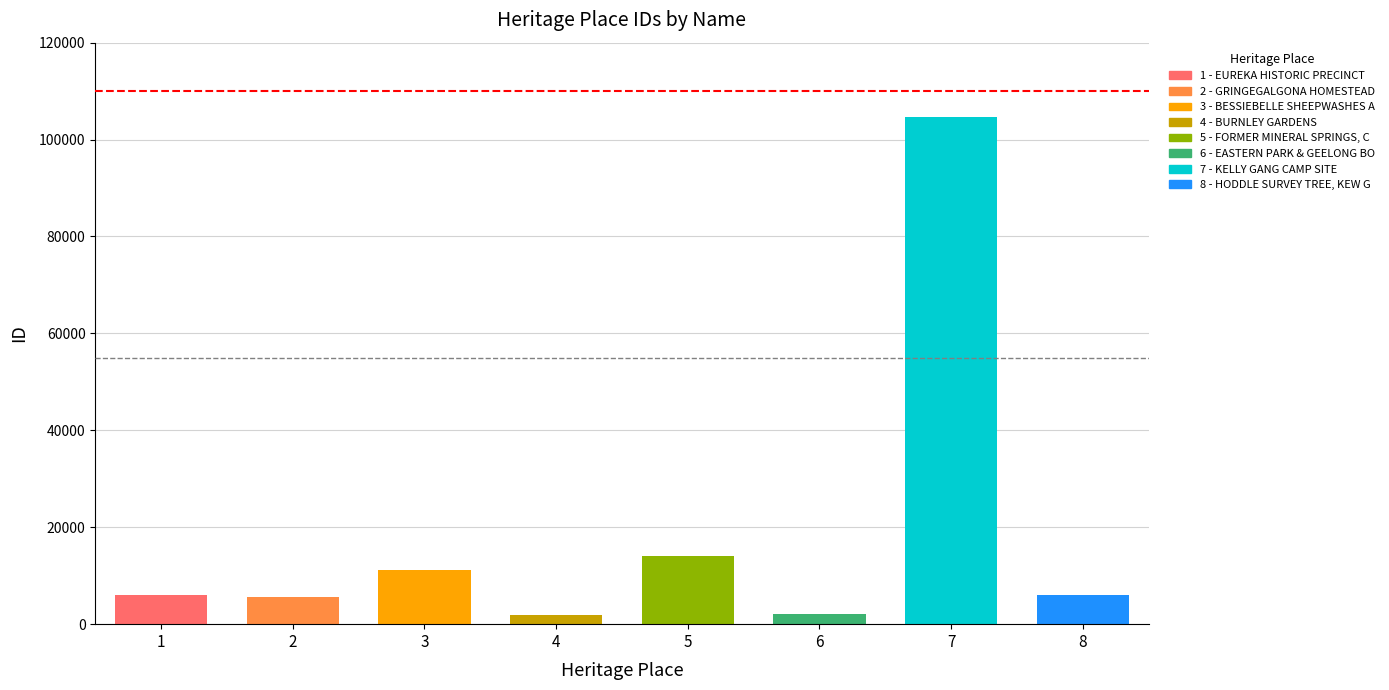

The value at HODDLE SURVEY TREE, KEW GOLF CLUB is 8900. True or false?

False